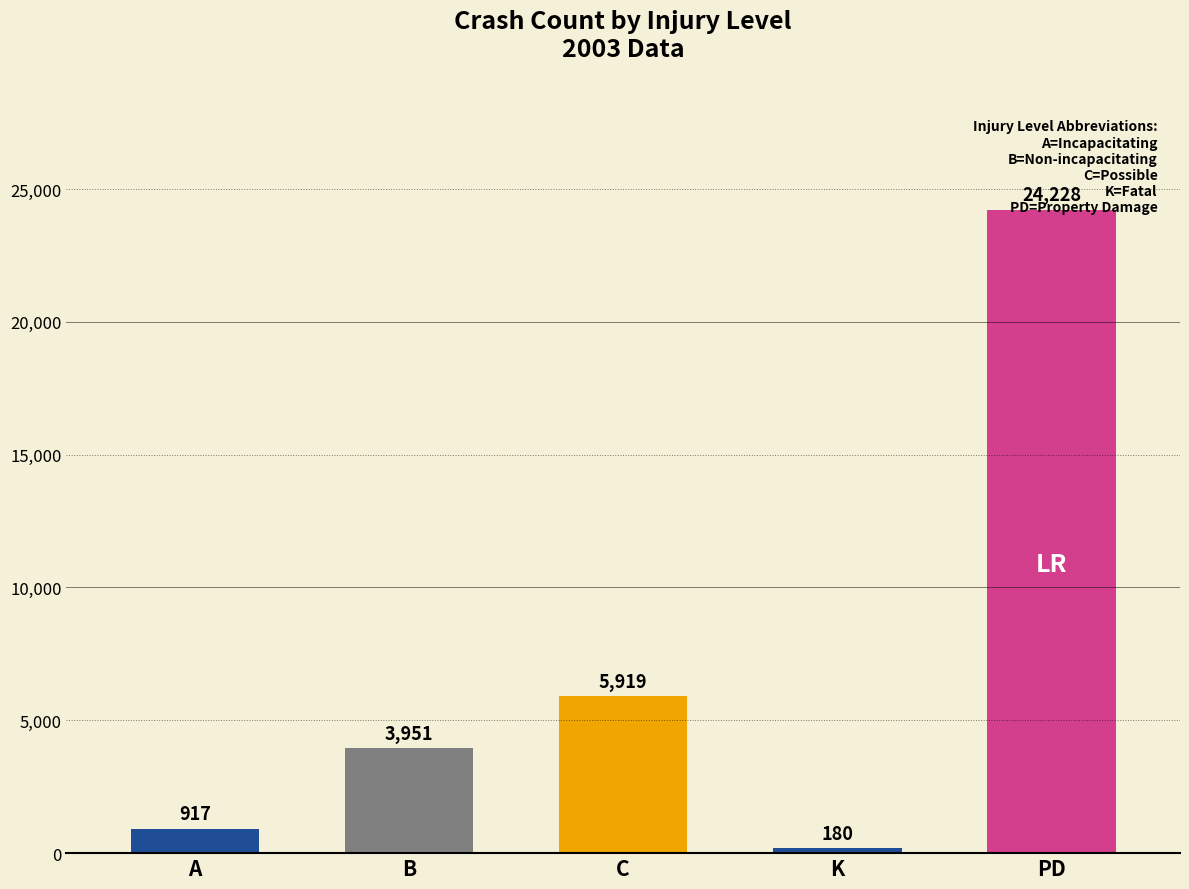

Between K and A, which is larger?

A